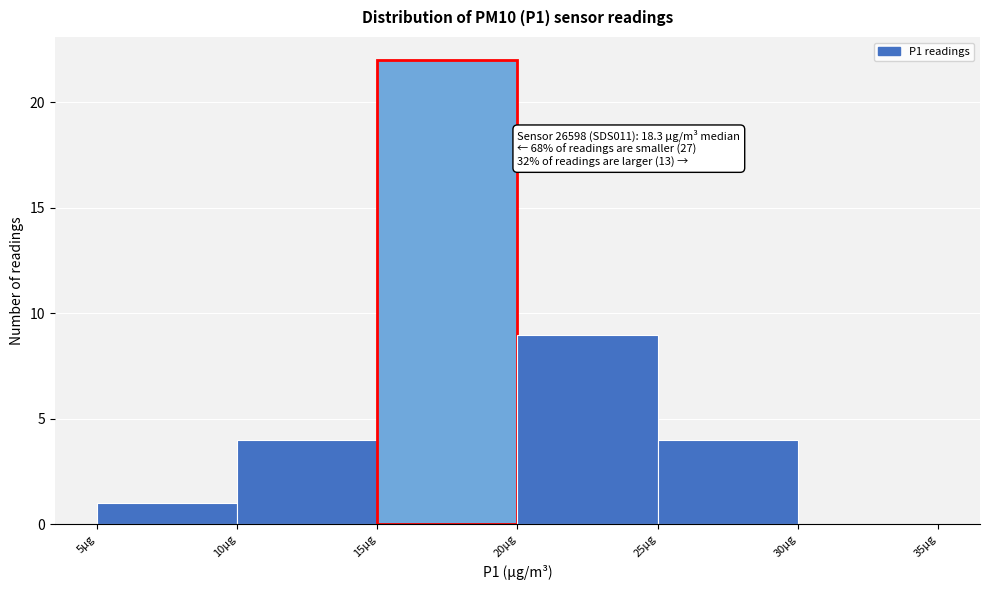

Which range on the x-axis has the tallest bar?

15 to 20